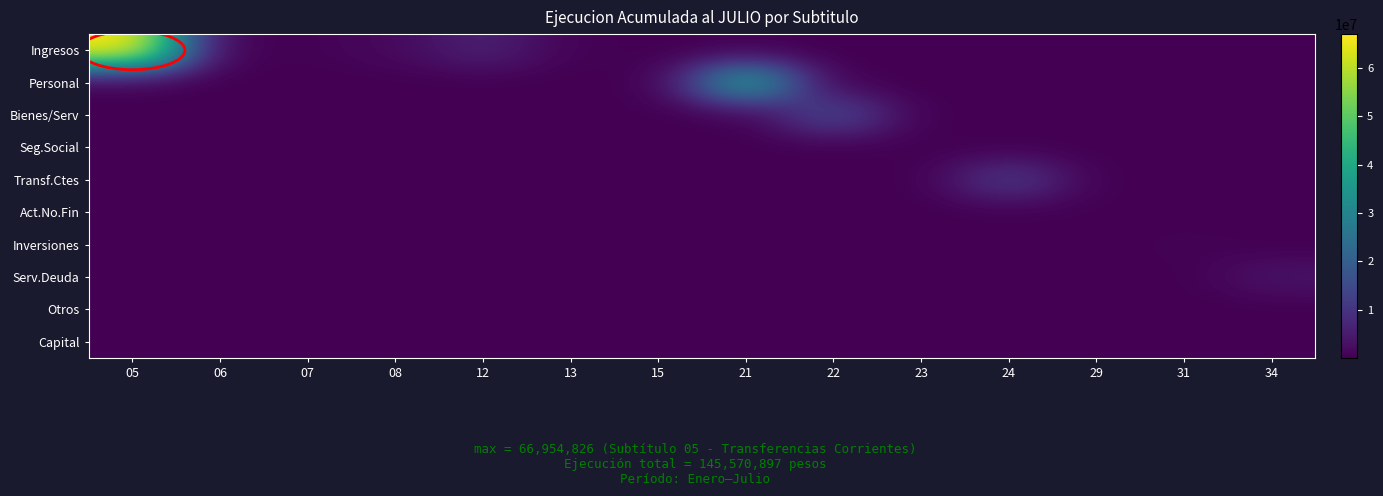

Reading left to right, extract all data points from this chart.

Ingresos: 05=66973553.0	06=48523.7	07=351491.7	08=1587018.9	12=6216609.9	13=455614.7	15=2904.2	21=43308.8	22=30055.8	23=35403.6	24=1029.2	29=48495.5	31=41622.1	34=10617.0
Personal: 05=9091.2	06=9170.2	07=15212.1	08=26237.8	12=21597.3	13=14561.5	15=30592.6	21=39450793.7	22=14607.2	23=18318.1	24=22803.5	29=39258.8	31=9983.7	34=25711.7
Bienes/Serv: 05=29620.7	06=2322.5	07=30377.2	08=8526.2	12=3252.6	13=47444.3	15=48281.6	21=40419.9	22=14999417.7	23=4883.6	24=34211.7	29=22007.6	31=6101.9	34=24758.8
Seg.Social: 05=1719.4	06=45466.0	07=12939.0	08=33126.1	12=15585.6	13=26003.4	15=27335.5	21=9242.7	22=48479.2	23=142388.6	24=46974.9	29=44741.4	31=29895.0	34=46093.7
Transf.Ctes: 05=4424.6	06=9799.1	07=2261.4	08=16266.5	12=19433.9	13=13567.5	15=41436.9	21=17837.7	22=14046.7	23=27134.8	24=11551556.2	29=40109.8	31=3727.5	34=49344.3
Act.No.Fin: 05=38612.2	06=9935.8	07=276.1	08=40773.1	12=35342.9	13=36450.4	15=38563.5	21=3702.2	22=17923.3	23=5793.5	24=43155.2	29=130345.9	31=16544.9	34=3177.9
Inversiones: 05=15549.1	06=16259.2	07=36480.3	08=31877.9	12=44360.6	13=23610.7	15=5979.7	21=35662.2	22=38039.3	23=28063.9	24=38548.4	29=24689.8	31=486516.6	34=21377.1
Serv.Deuda: 05=1271.0	06=5394.6	07=1571.5	08=31820.5	12=15717.8	13=25428.5	15=45378.3	21=12464.6	22=20519.1	23=37777.6	24=11439.9	29=3849.0	31=14487.6	34=3458833.1
Otros: 05=46484.9	06=40406.0	07=31670.2	08=43573.0	12=40183.6	13=9328.5	15=44627.9	21=26967.1	22=40372.0	23=44804.6	24=15900.2	29=5502.6	31=11396.8	34=21355.4
Capital: 05=40900.7	06=43036.5	07=347.6	08=25537.4	12=20870.6	13=11105.4	15=5993.3	21=16880.8	22=47145.5	23=16160.1	24=25939.5	29=35150.9	31=18181.5	34=48589.1